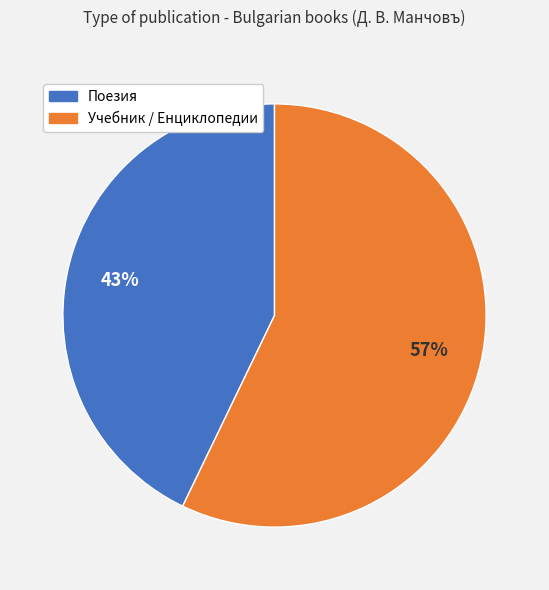

Between Поезия and Учебник / Енциклопедии, which is larger?

Учебник / Енциклопедии